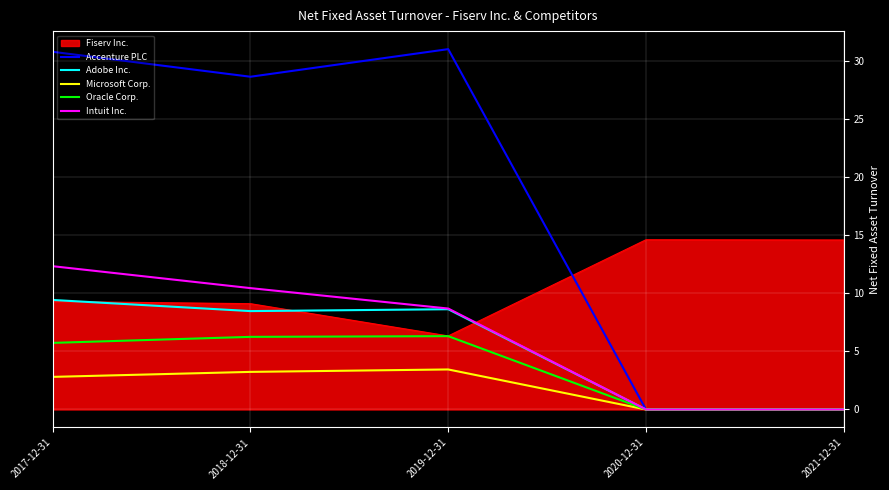

What is the highest value of the Fiserv Inc. series?

14.6